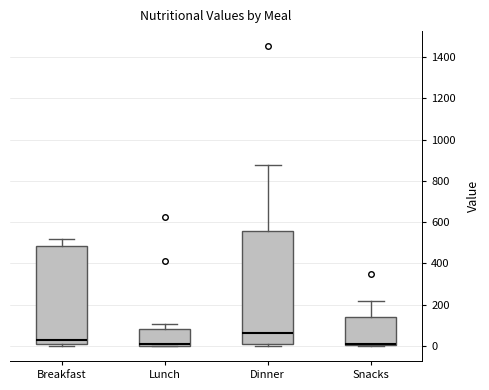

Comparing the boxes themselves (not the whiskers), which one is the tallest?

Dinner